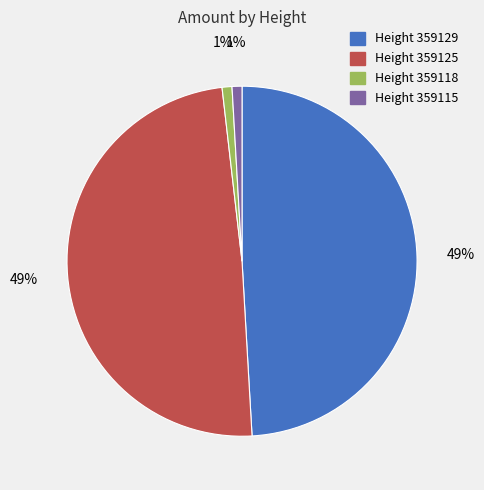

To the nearest percent, what percentage of the pie is Height 359129?

49%